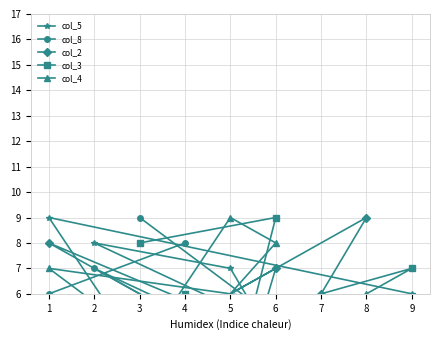

What are all the series names shown in the legend?

col_5, col_8, col_2, col_3, col_4